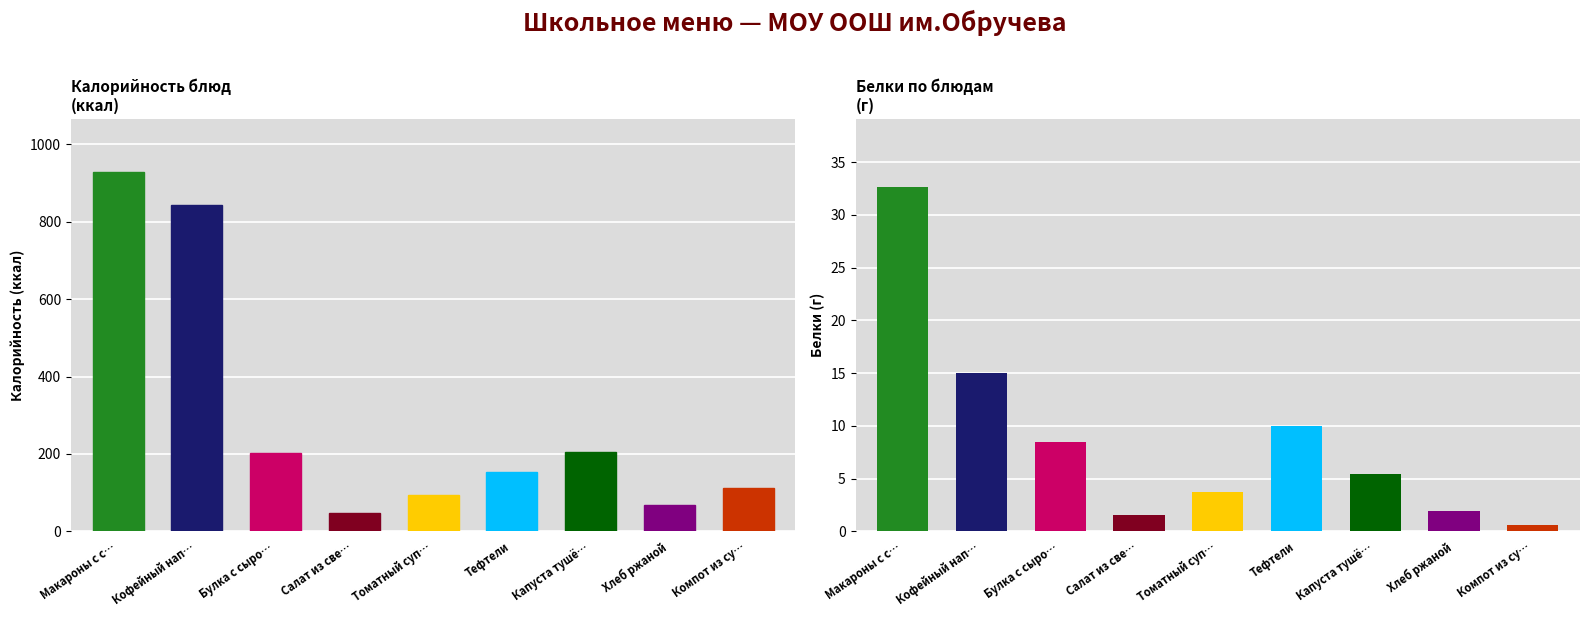

At which label is Белки closest to 16?

Кофейный нап…